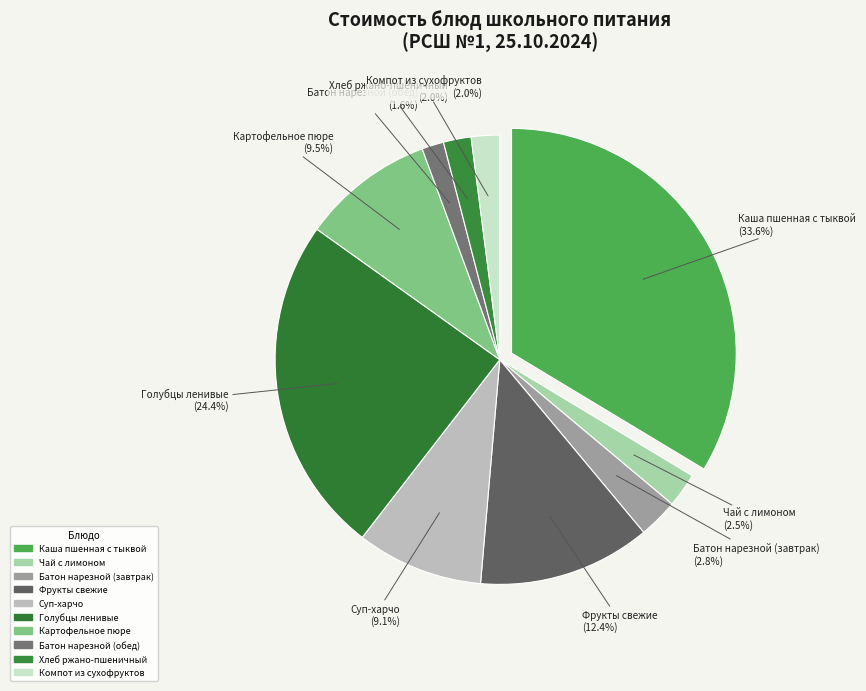

Is there a majority slice in this chart?

No